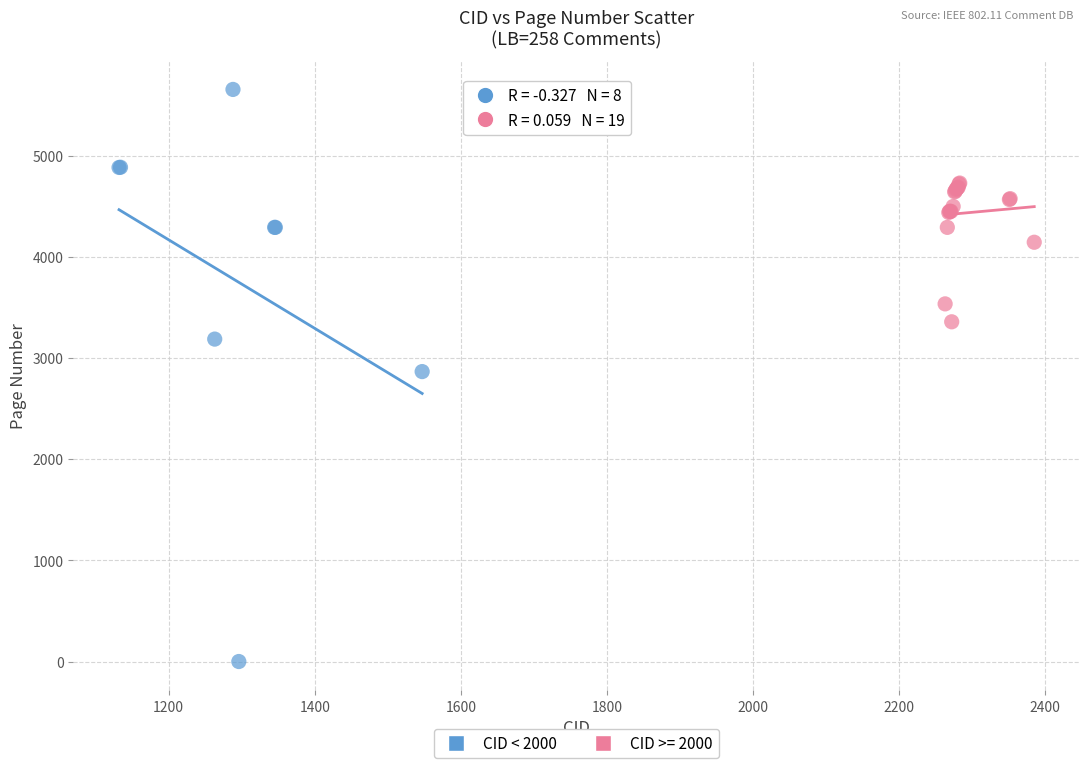

Which series has the largest Y range (max minus min)?

CID < 2000